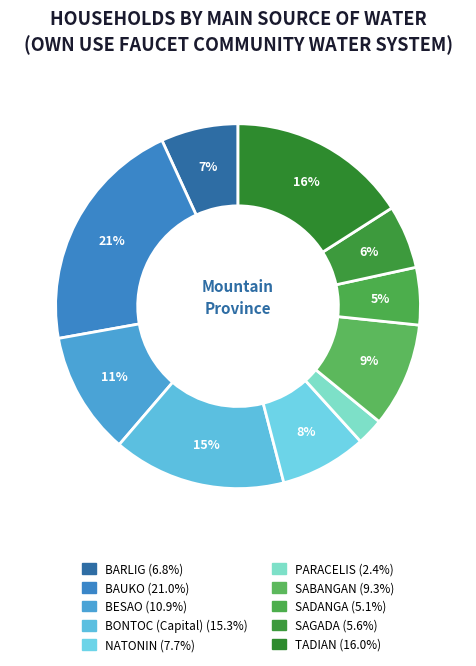

The TADIAN slice represents 8% of the pie. True or false?

False